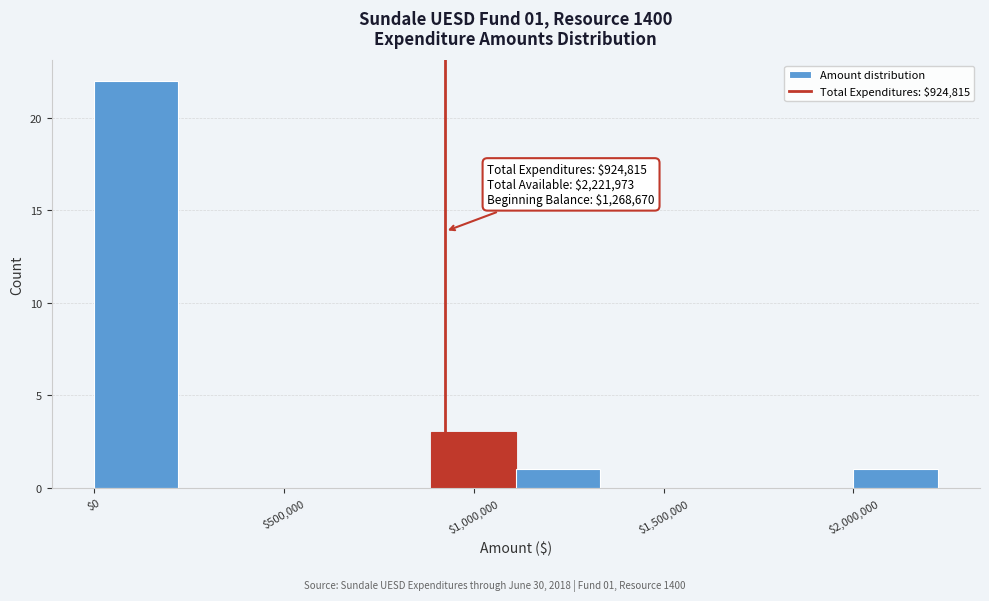

Over which range of the x-axis is the bar tallest?

0 to 200000